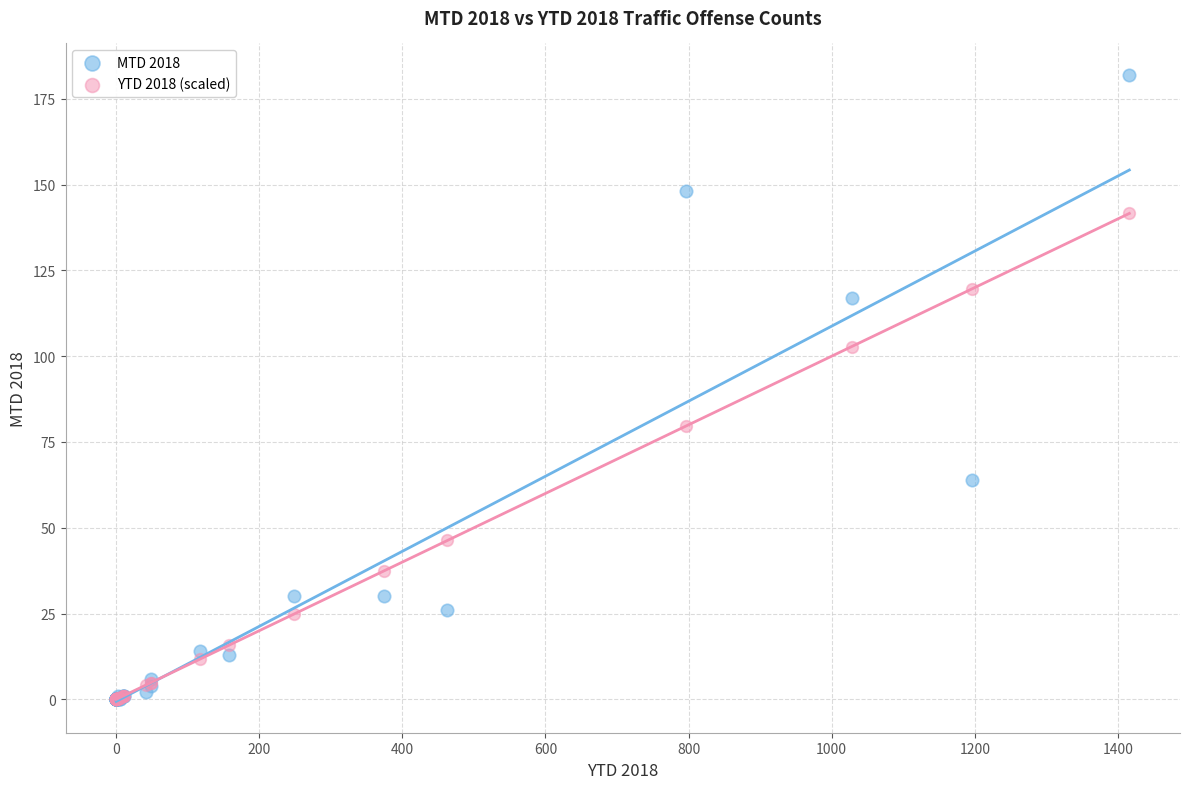

In the YTD 2018 (scaled) series, what Y value is closest to 70?

79.6